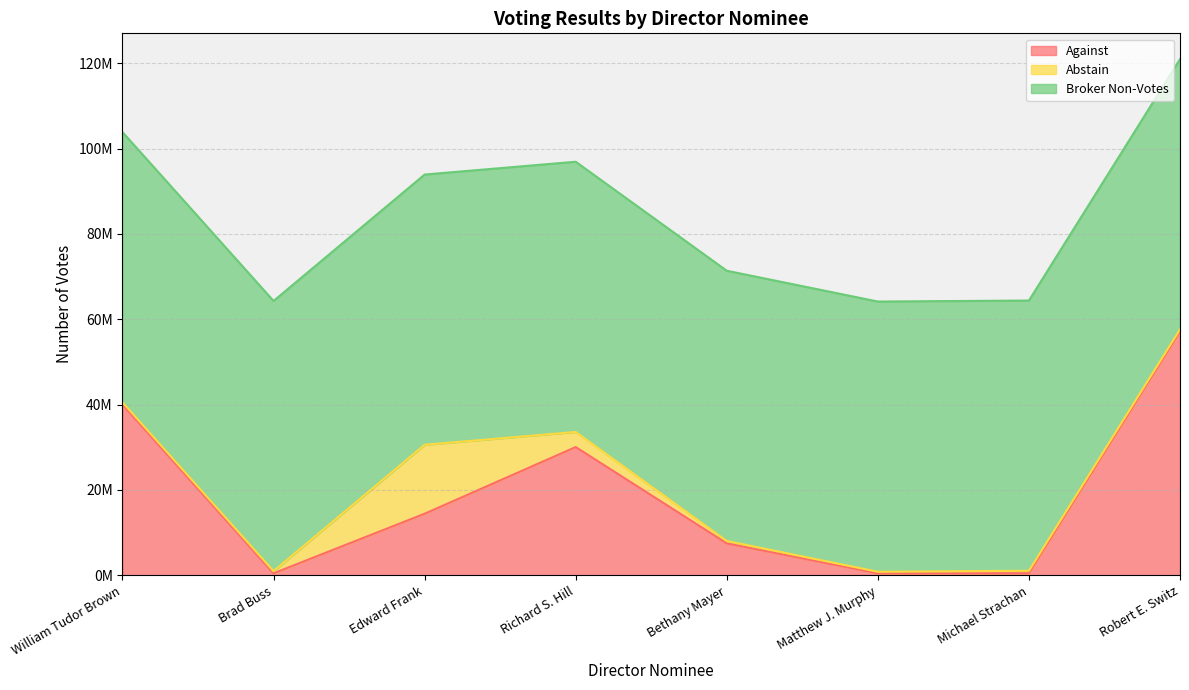

At which category does Against reach its first local valley?

Brad Buss